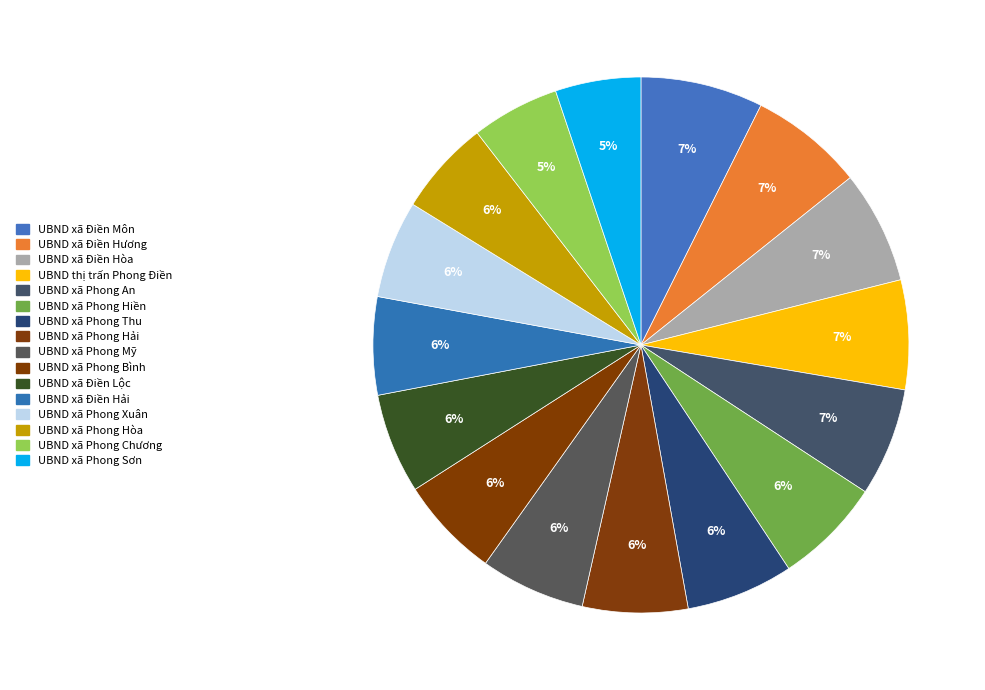

What is the largest slice in the pie chart?

UBND xã Điền Môn